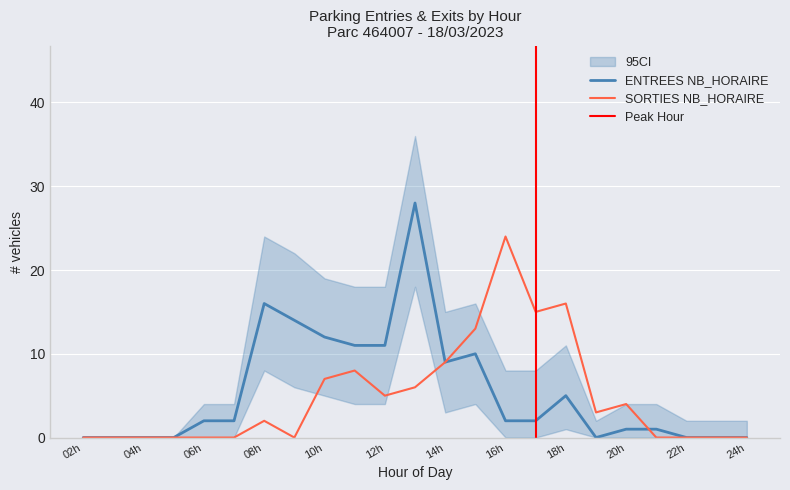

What is the maximum value for ENTREES NB_HORAIRE?

28